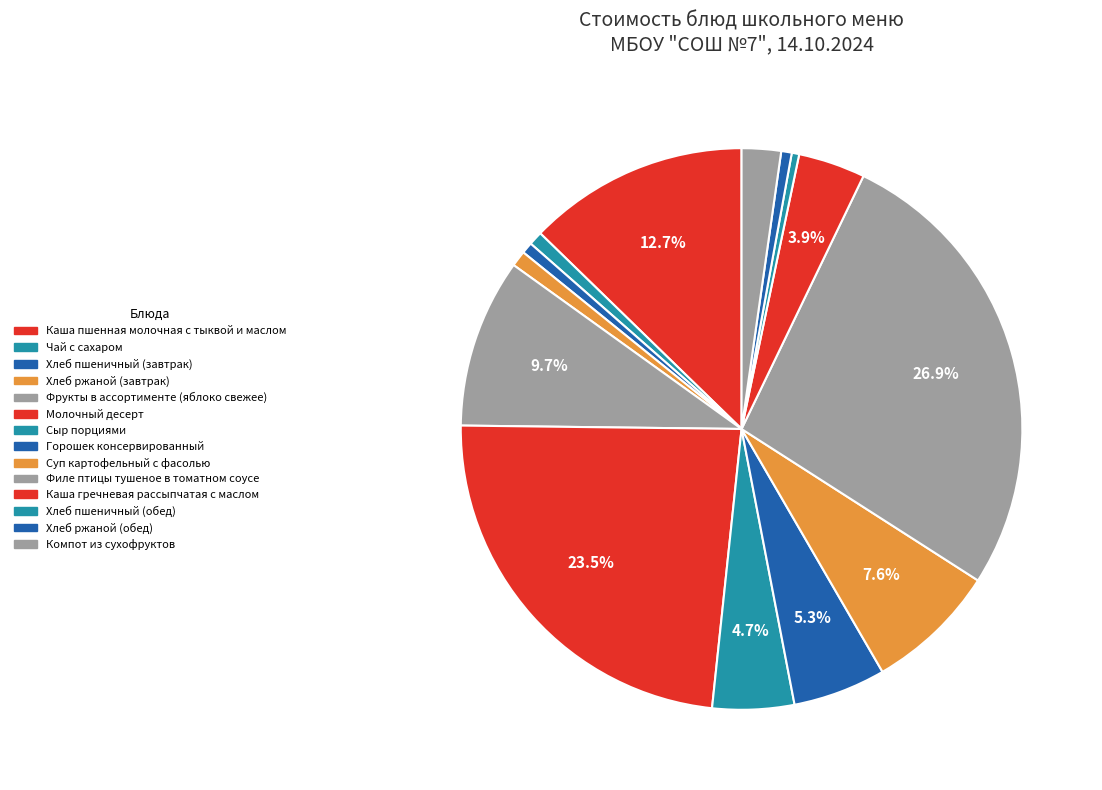

Rank the categories by value from highest to lowest.

Филе птицы тушеное в томатном соусе, Молочный десерт, Каша пшенная молочная с тыквой и маслом, Фрукты в ассортименте (яблоко свежее), Суп картофельный с фасолью, Горошек консервированный, Сыр порциями, Каша гречневая рассыпчатая с маслом, Компот из сухофруктов, Хлеб ржаной (завтрак), Чай с сахаром, Хлеб пшеничный (завтрак), Хлеб ржаной (обед), Хлеб пшеничный (обед)